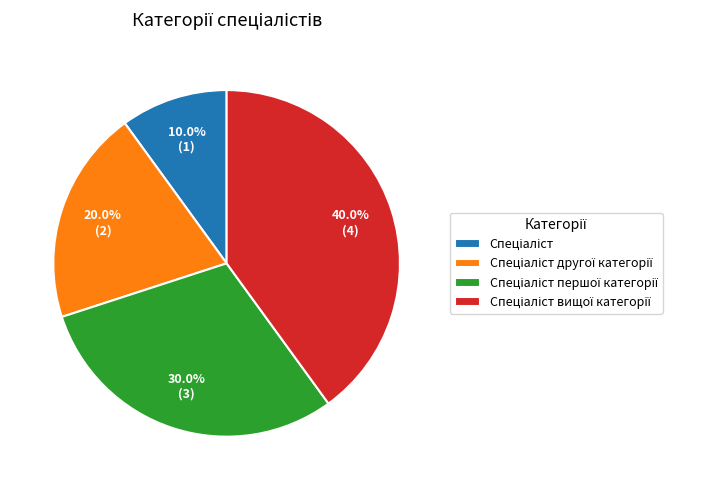

Does any single category account for the majority?

No